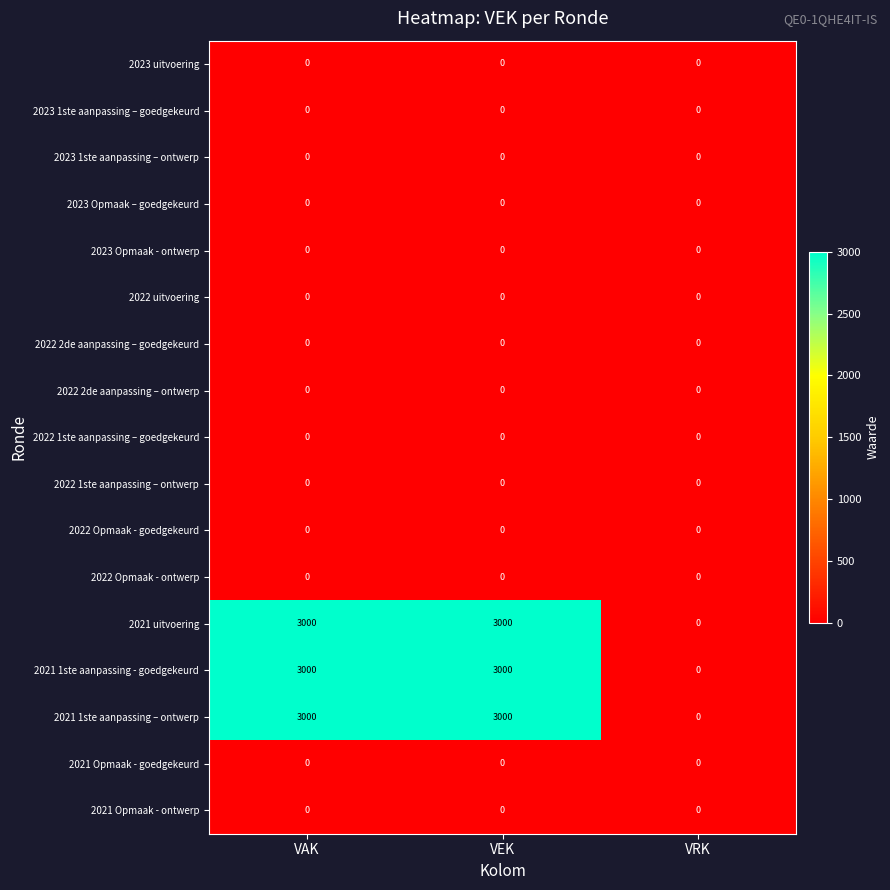

The 2021 1ste aanpassing - goedgekeurd series shows 4989 at VEK. True or false?

False